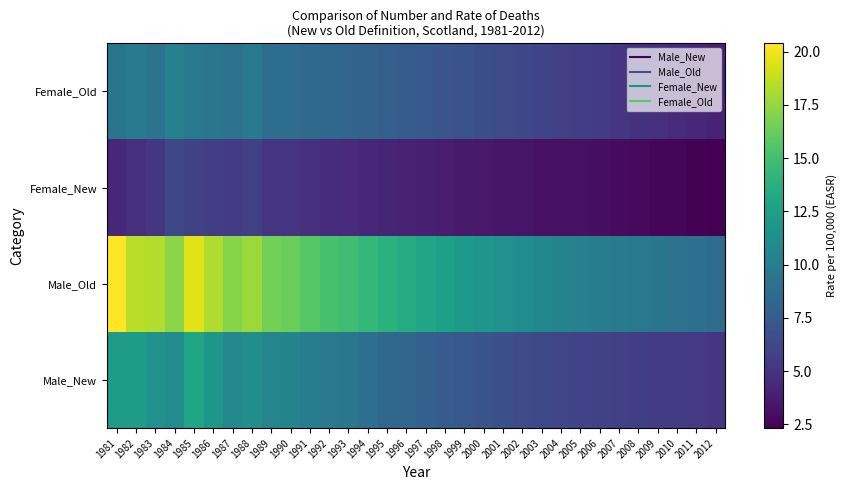

At how many categories does at least one series exceed 16?

10